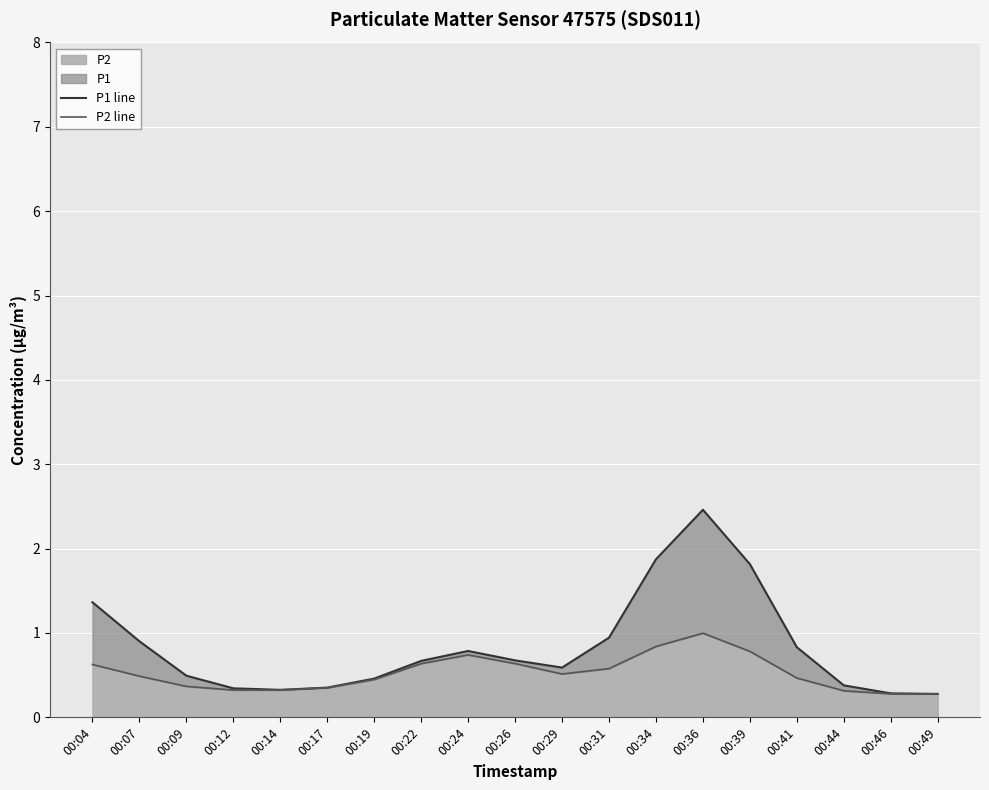

What is the difference between the P1 line values at 00:49 and 00:17?

0.1